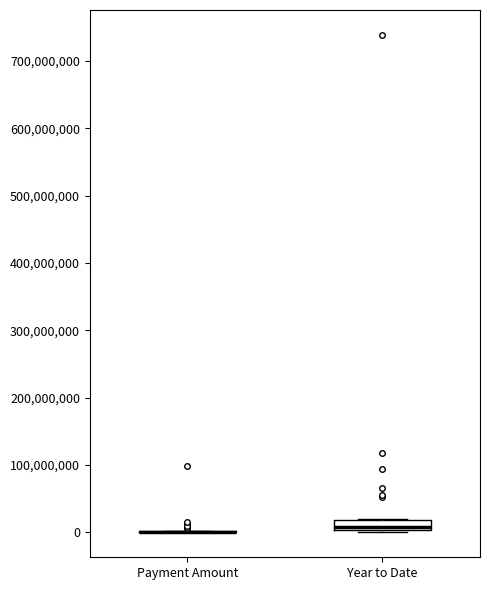

Which box is the tallest, from its lower edge to its upper edge?

Year to Date